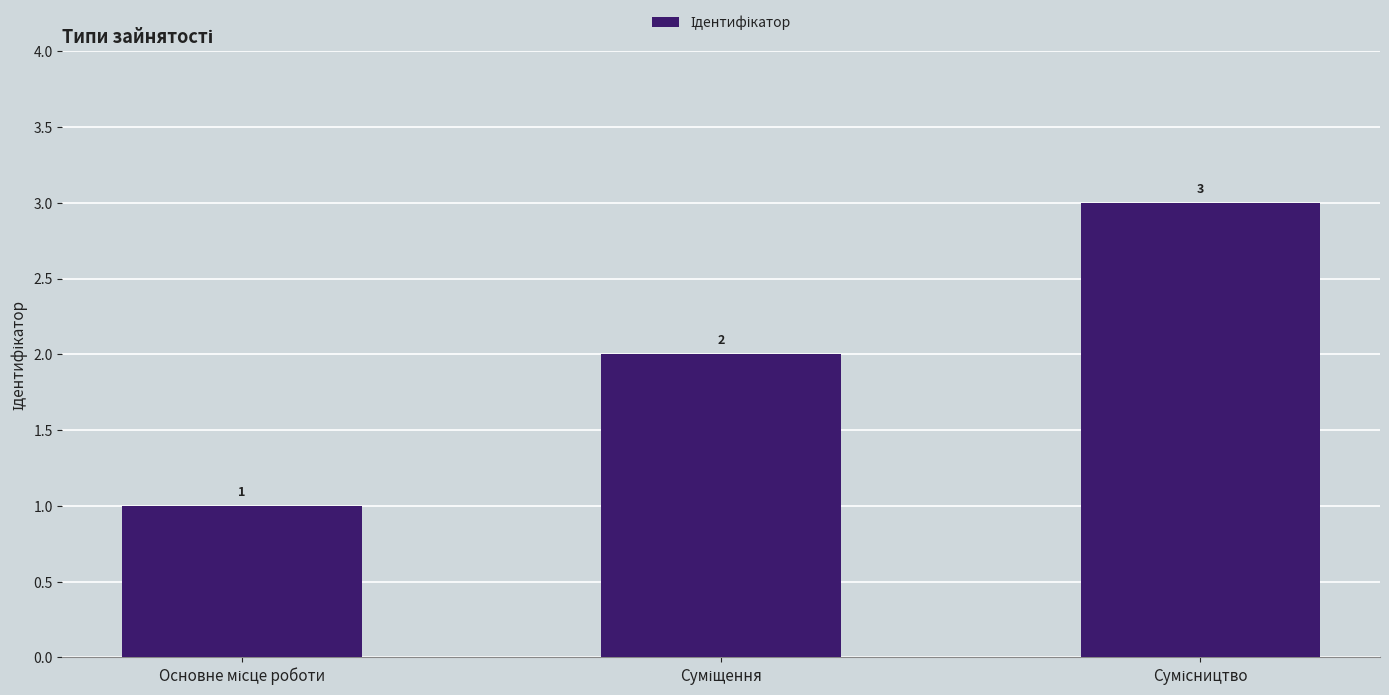

What is the maximum value shown in the chart?

3